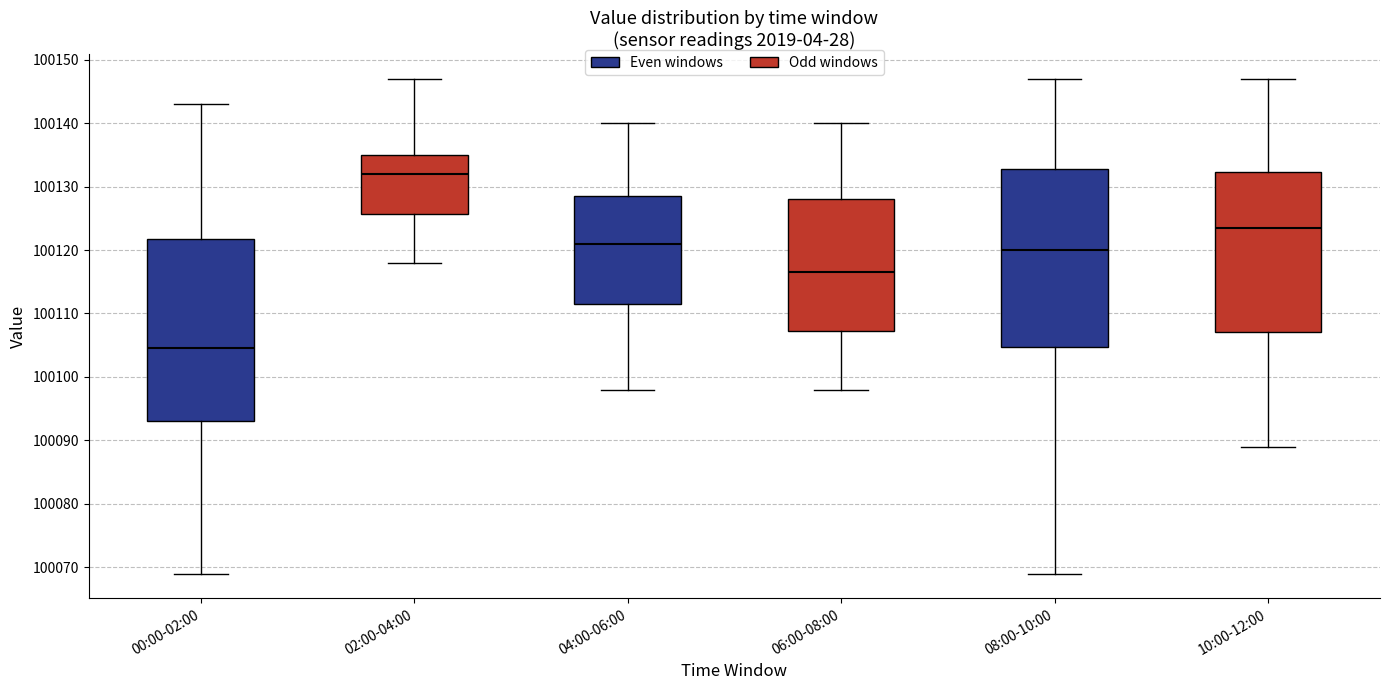

Where is the upper edge of the box for 06:00-08:00 on the y-axis? The values are not printed on the chart, so give them approximately, as read against the axis.

100128